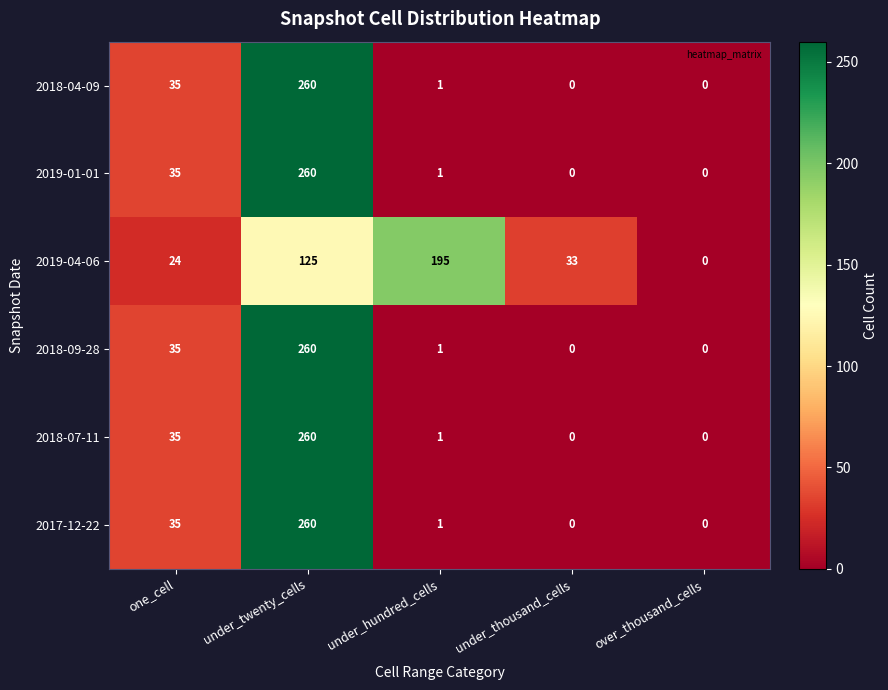

True or false: 2018-04-09 has a value of 0 at over_thousand_cells.

True